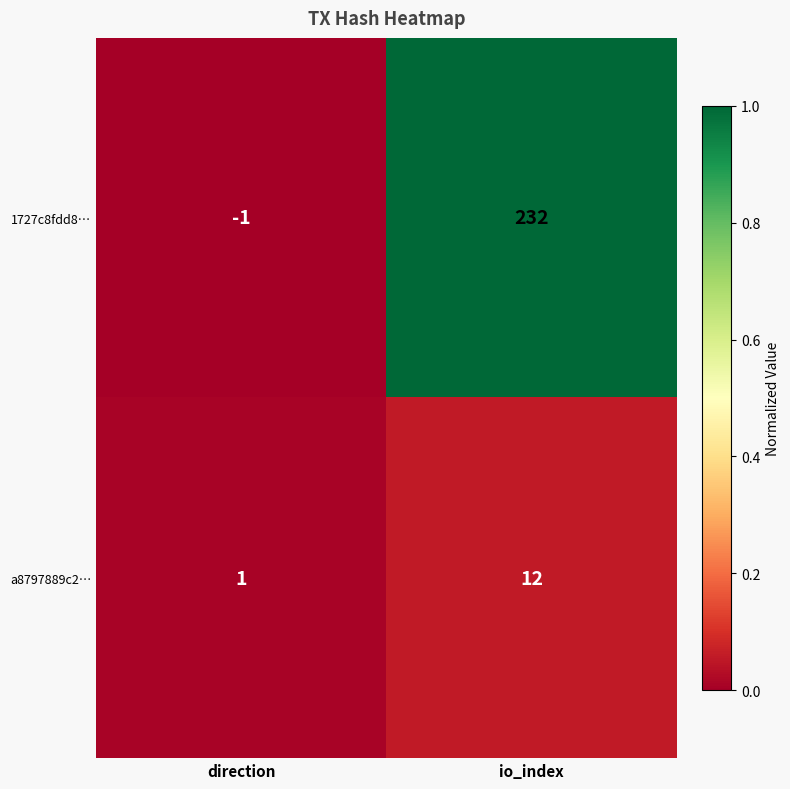

Reading left to right, what are all the values shown in this chart?

1727c8fdd8…: -1	232
a8797889c2…: 1	12